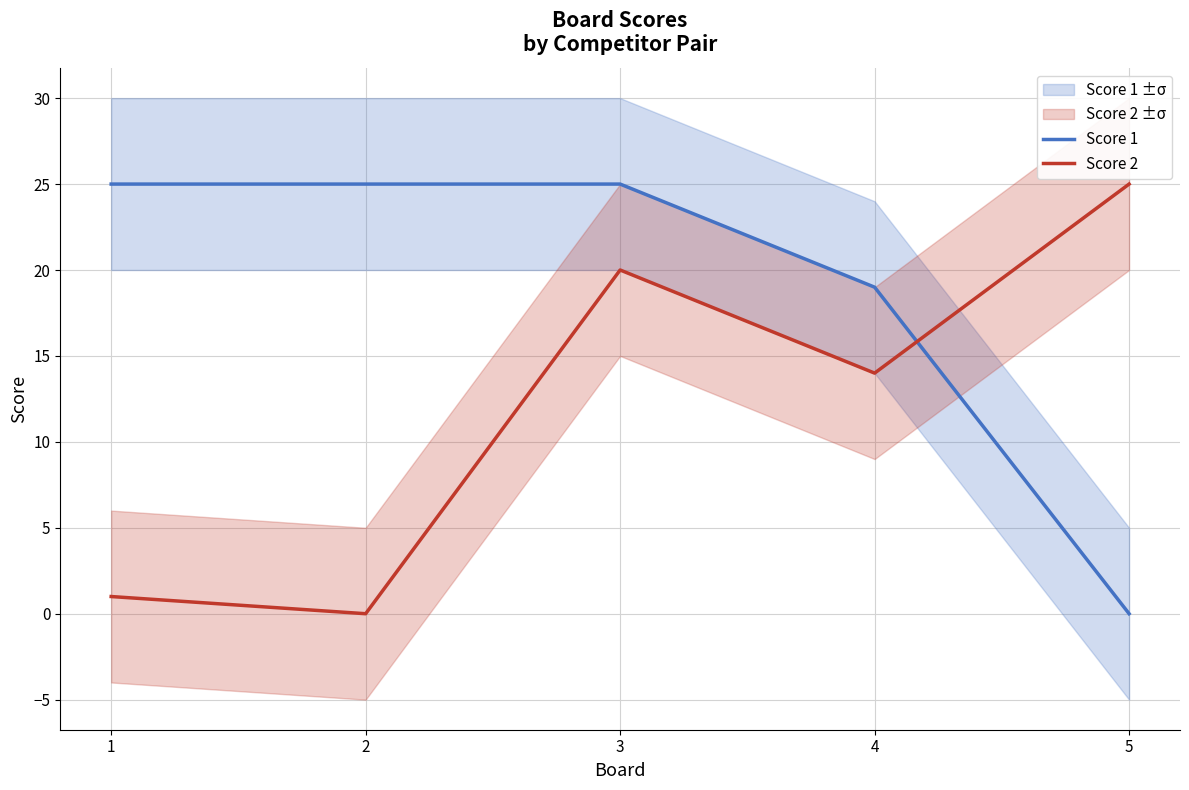

Count the Score 1 values in the range 19 to 25.

4